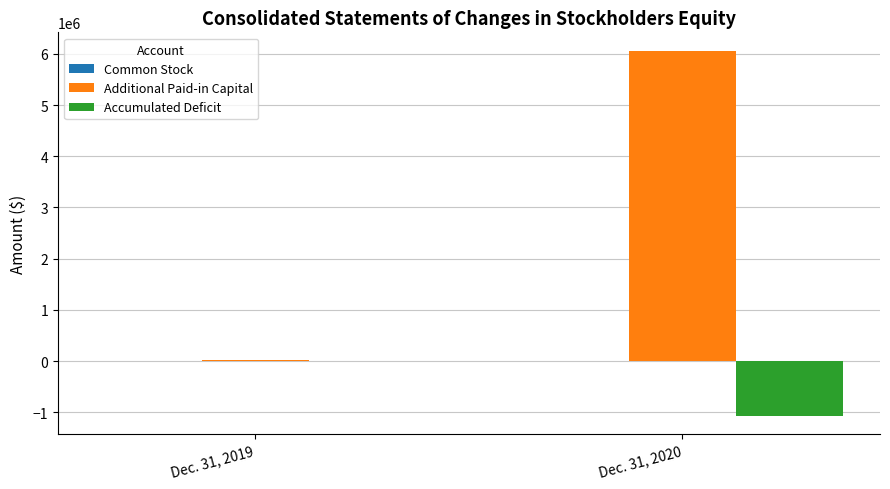

Which label corresponds to the largest value in the chart?

Dec. 31, 2020